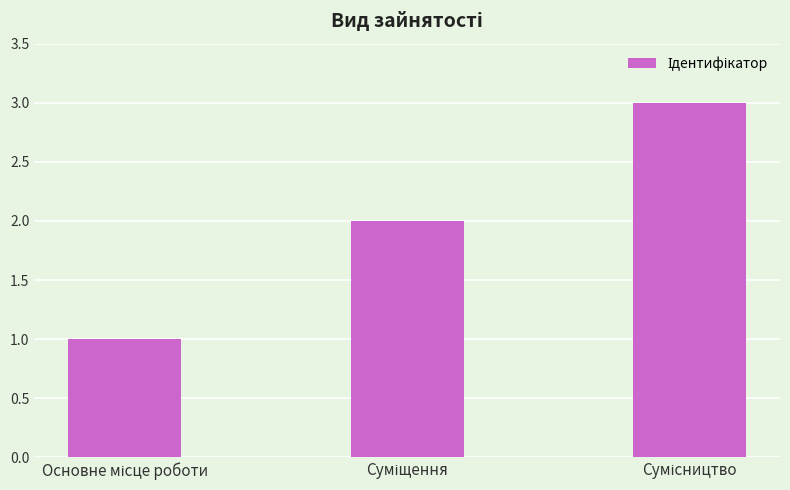

What is the sum of all values?

6